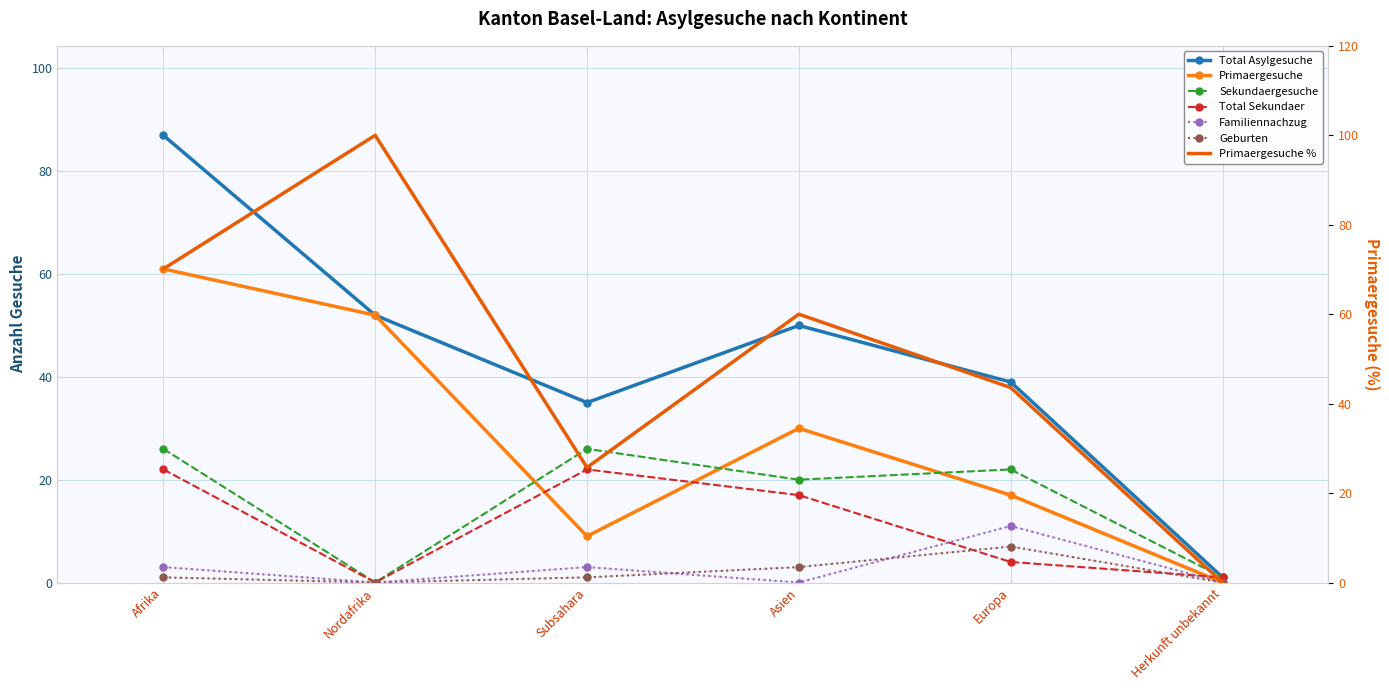

What is the label of the 3rd point from the left?

Subsahara